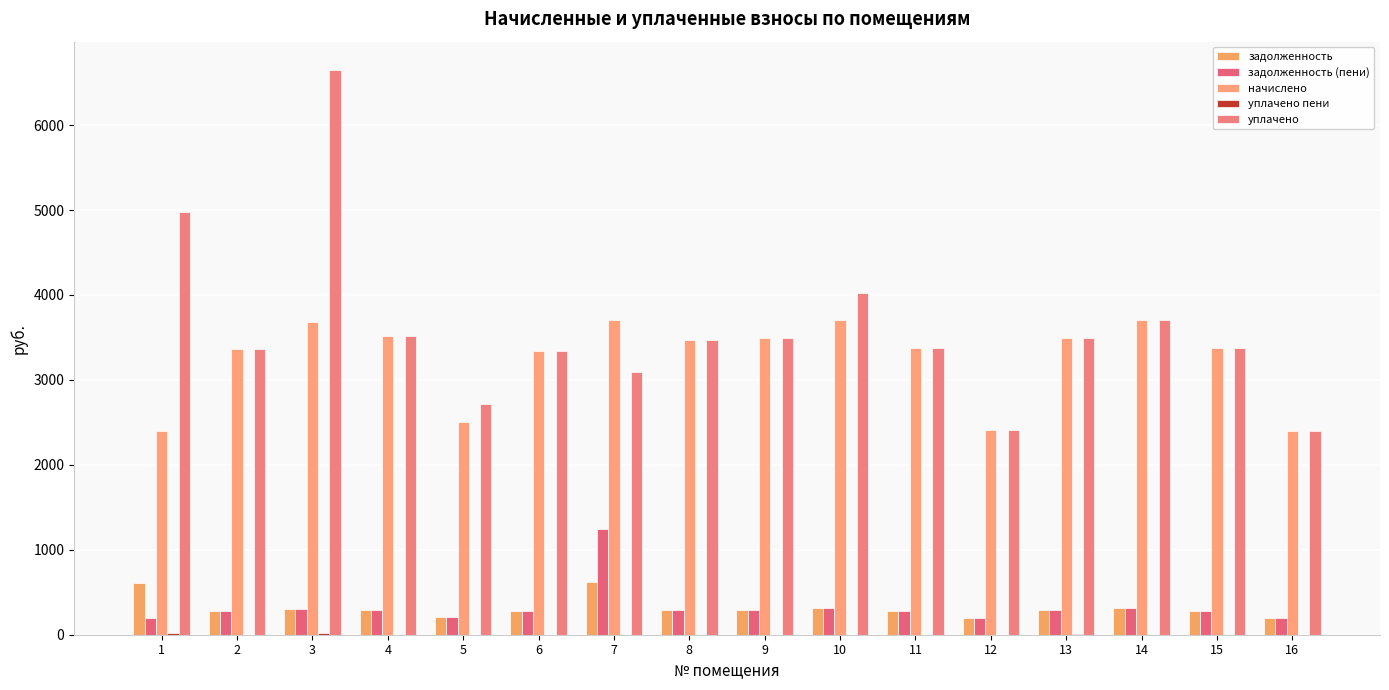

Is the value of задолженность (пени) at 11 greater than the value of уплачено at 2?

No